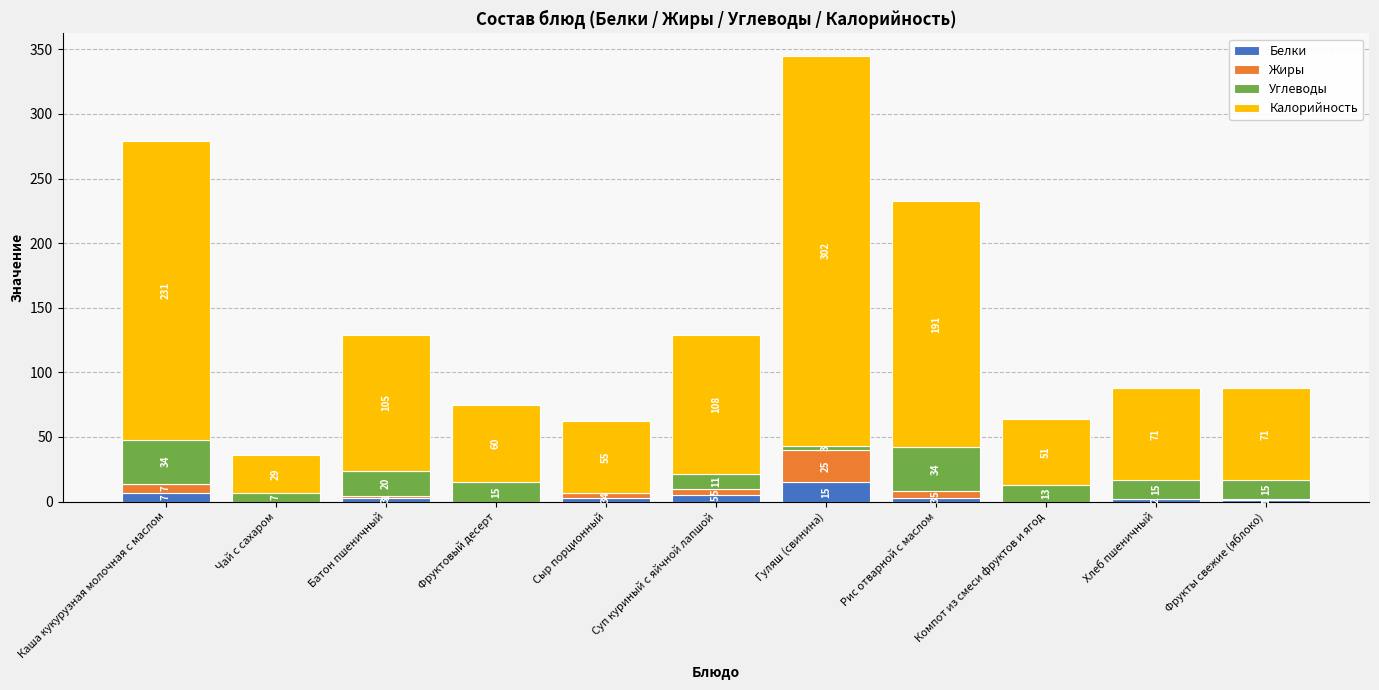

Is it true that Белки equals 2 at Хлеб пшеничный?

True